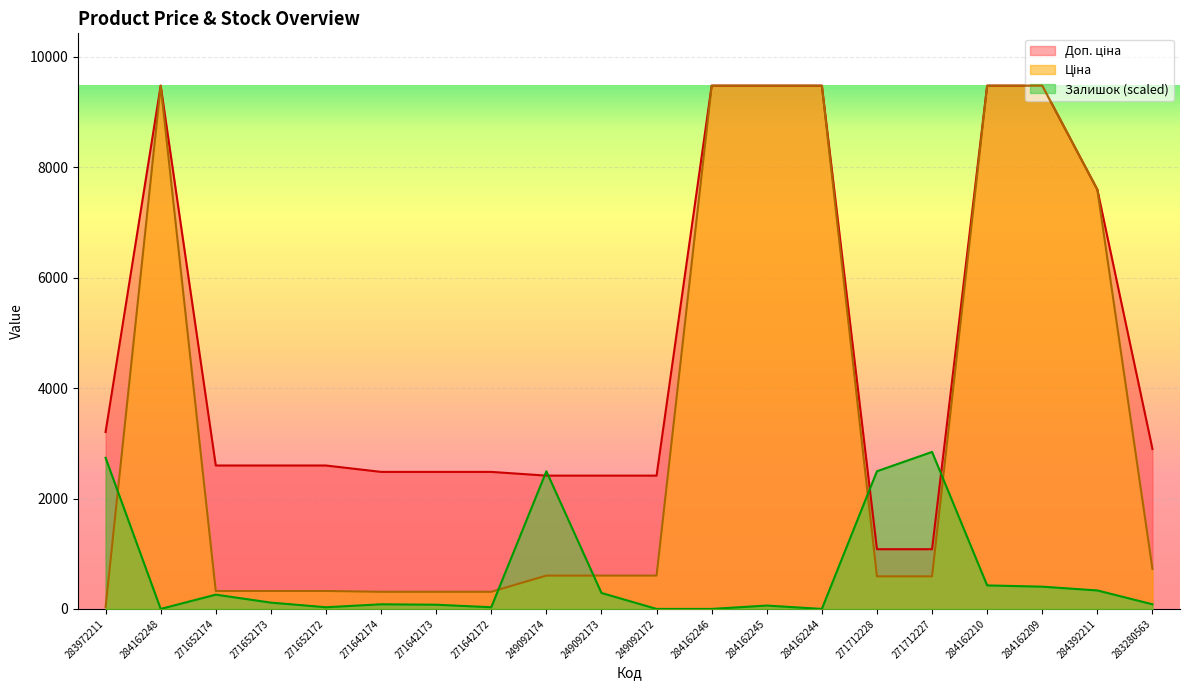

What is the difference between the maximum and minimum values in the Доп. ціна series?

8398.4